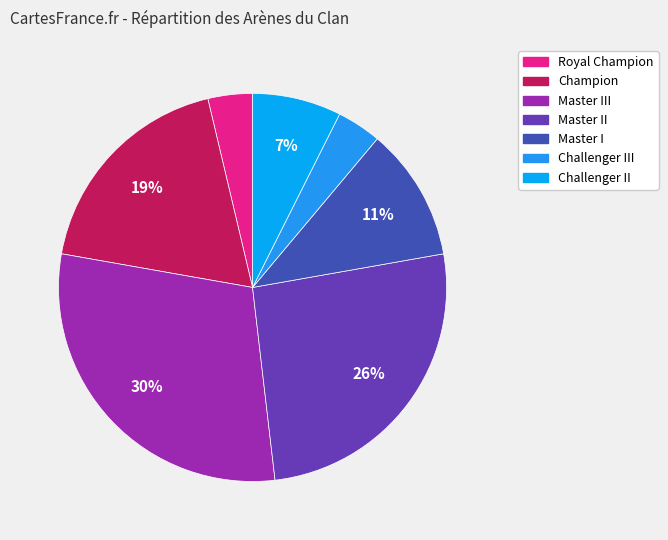

Which category has the smallest portion of the pie?

Royal Champion